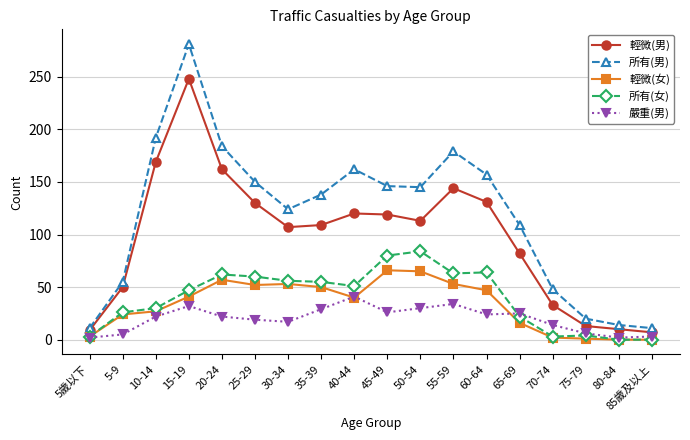

True or false: 輕微(女) and 輕微(男) intersect in this chart.

False